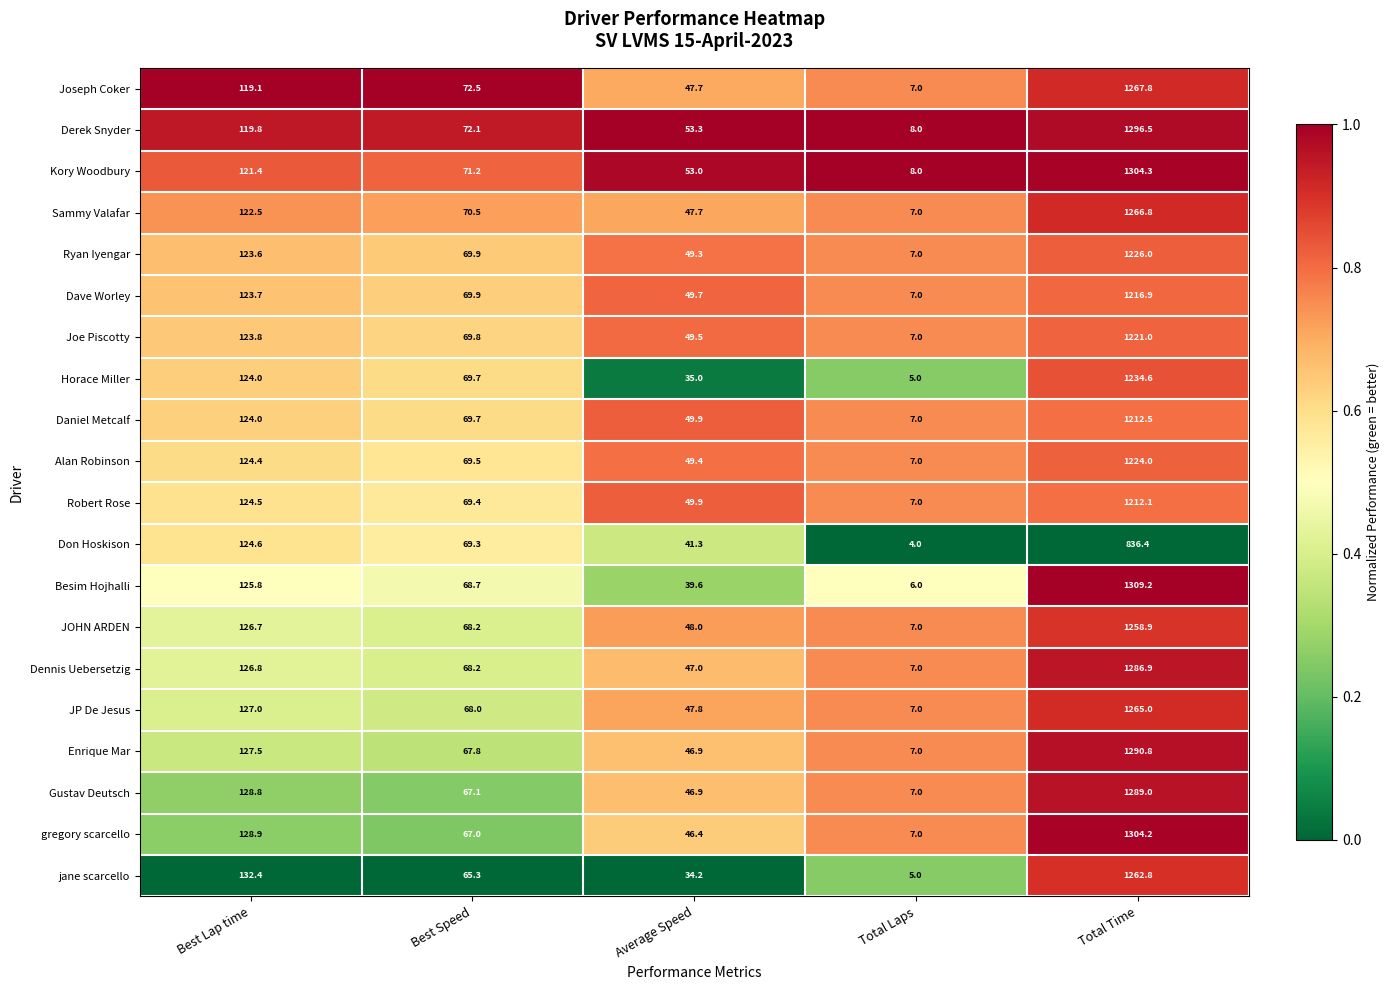

The value of Alan Robinson at Average Speed is 49.4. True or false?

True